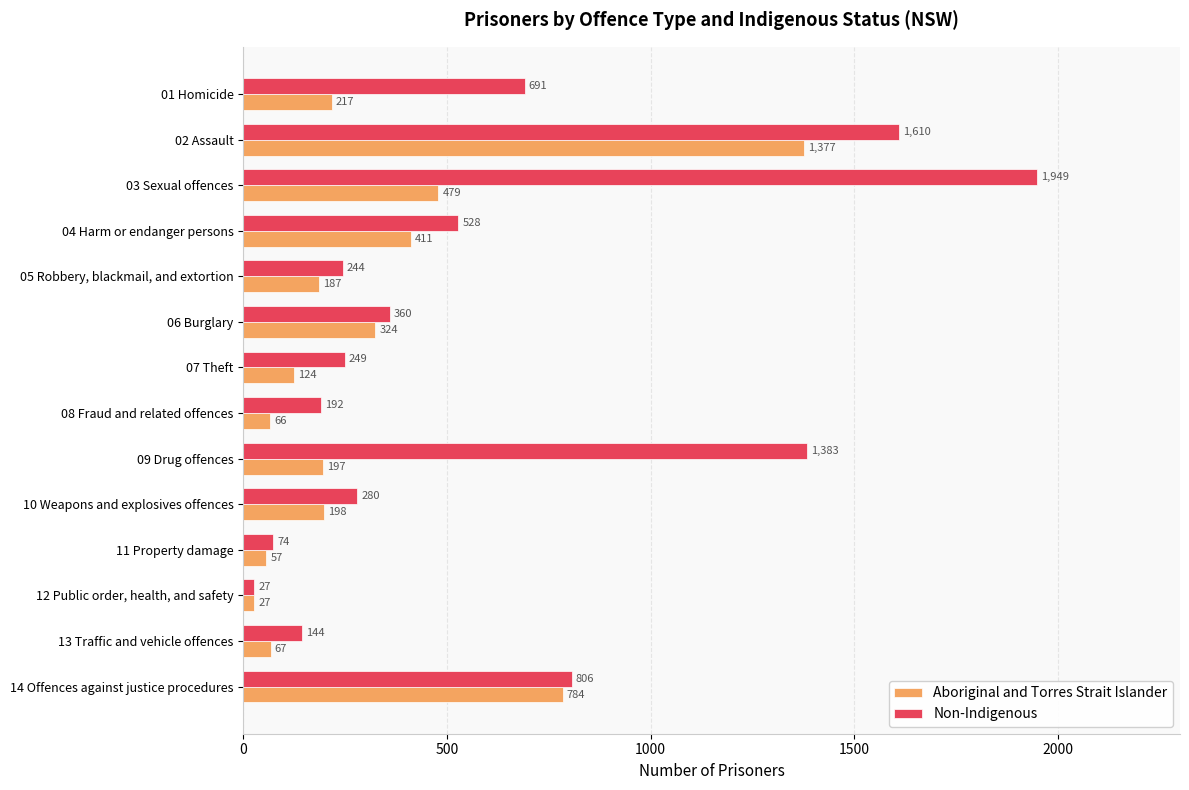

What is the difference between the maximum and second lowest values in the Non-Indigenous series?

1875